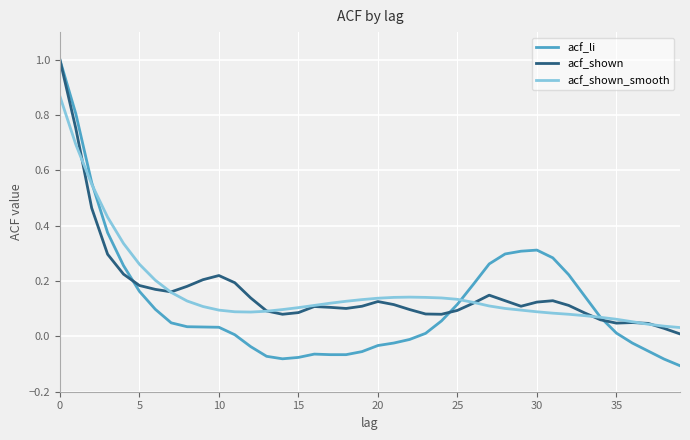

Which series has the largest range (max minus min)?

acf_li